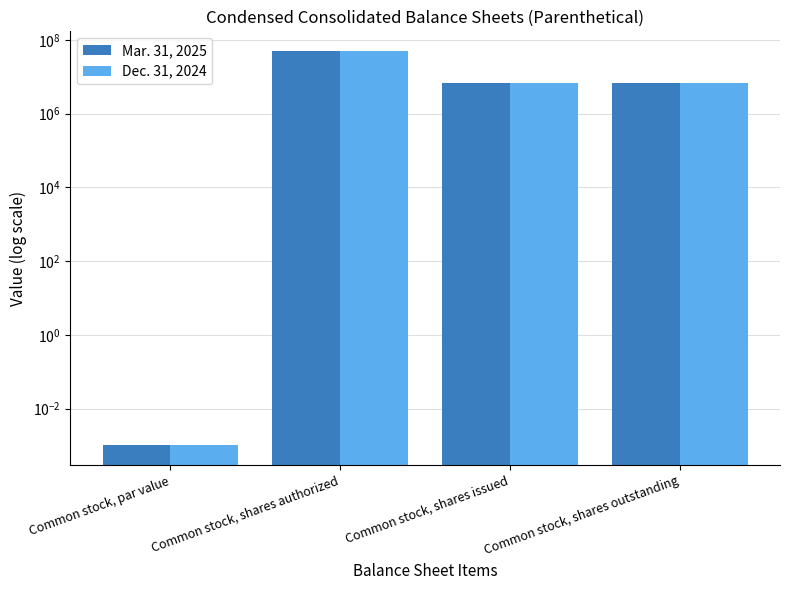

How many groups of bars are there?

4